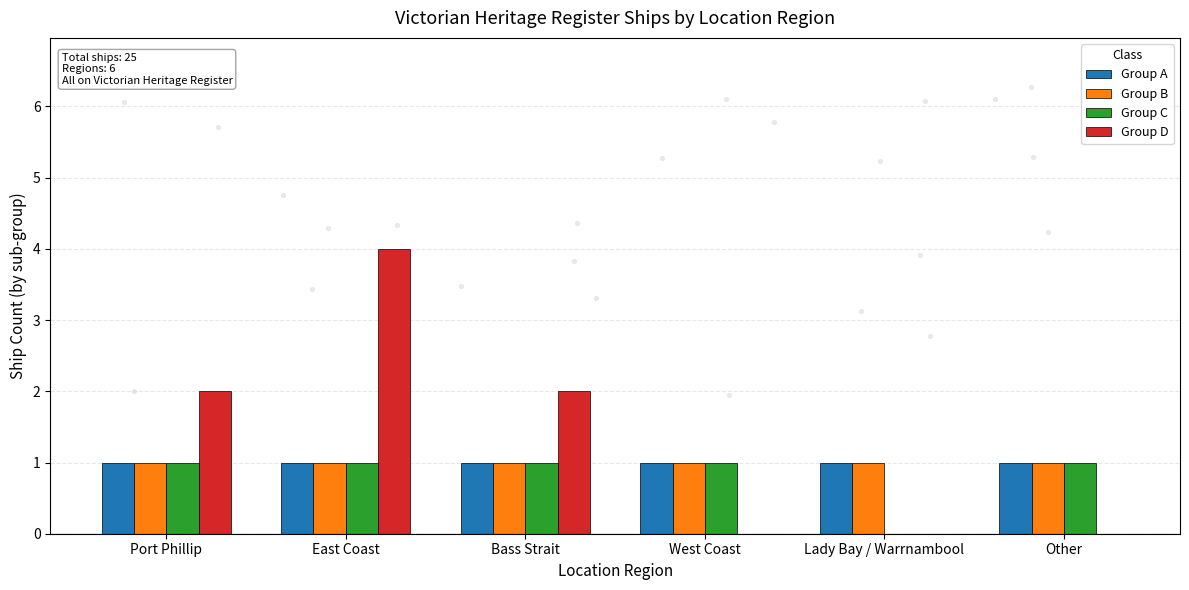

Which series has the widest spread of Y values?

Group D